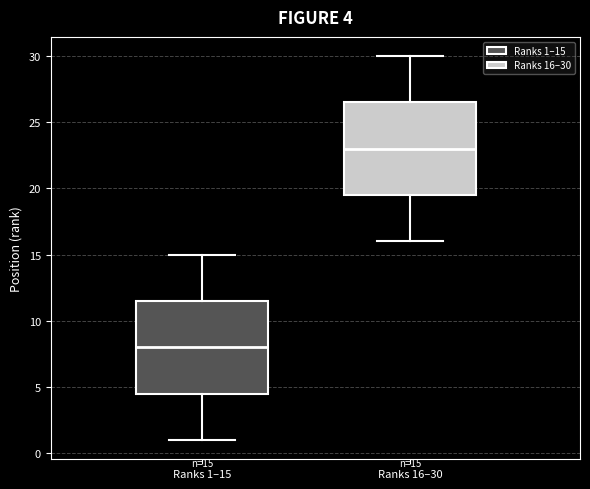

Which box has the lowest median line?

Ranks 1–15